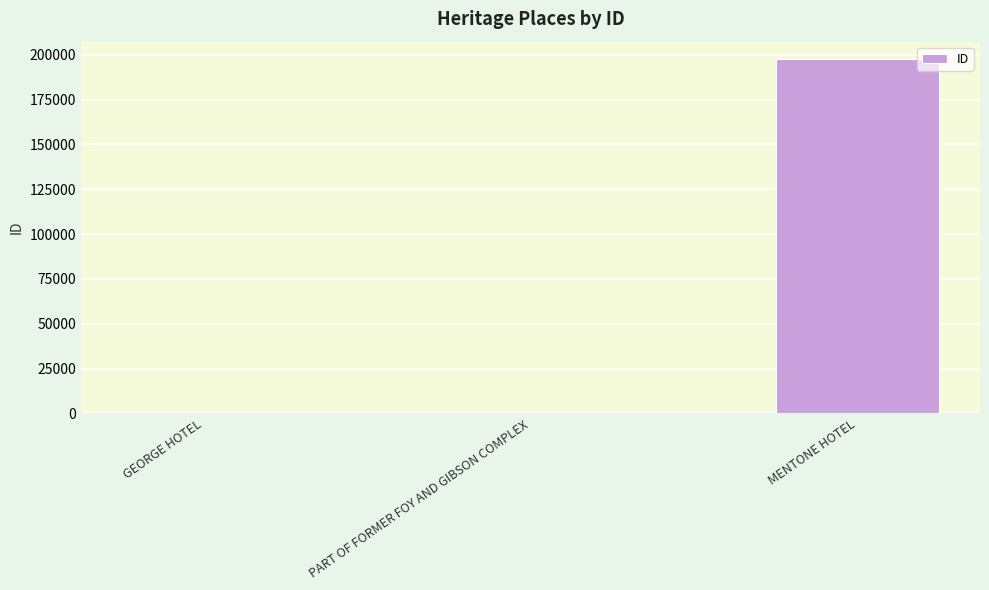

The value at MENTONE HOTEL is 351028. True or false?

False